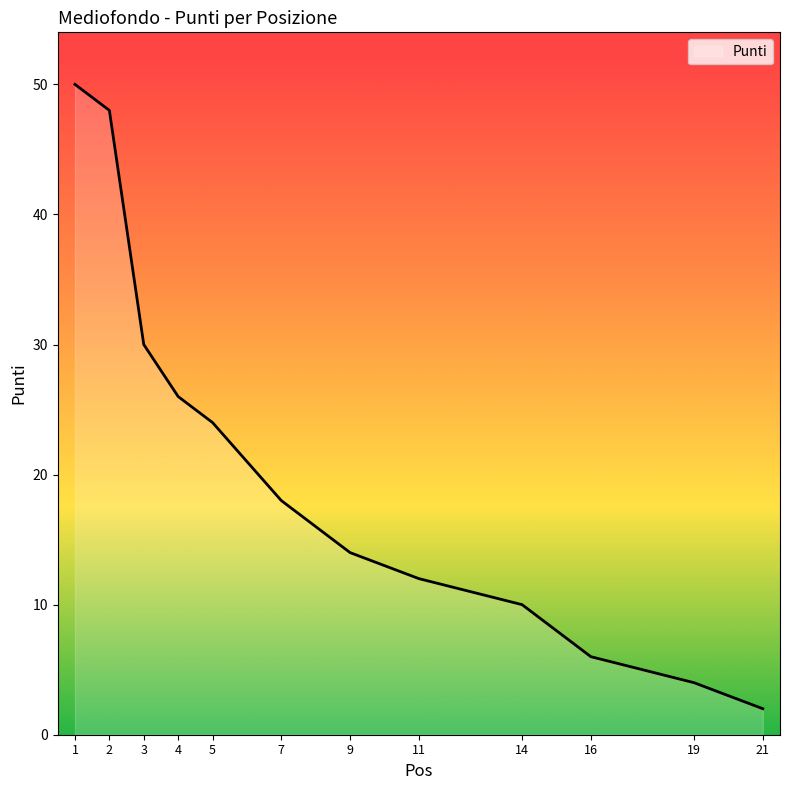

What is the greatest value displayed?

50